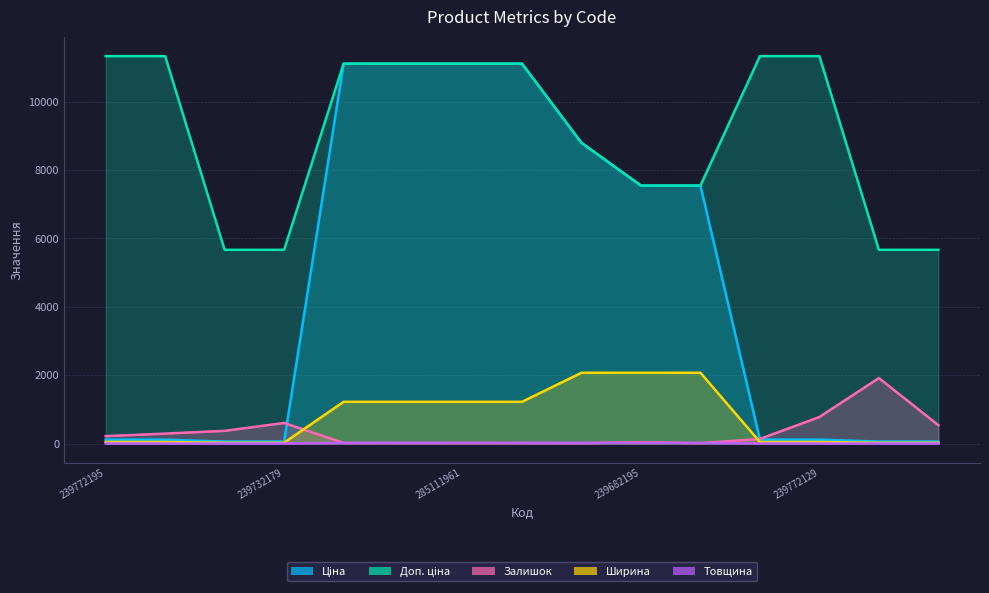

Does the chart display data point markers on the line(s)?

No